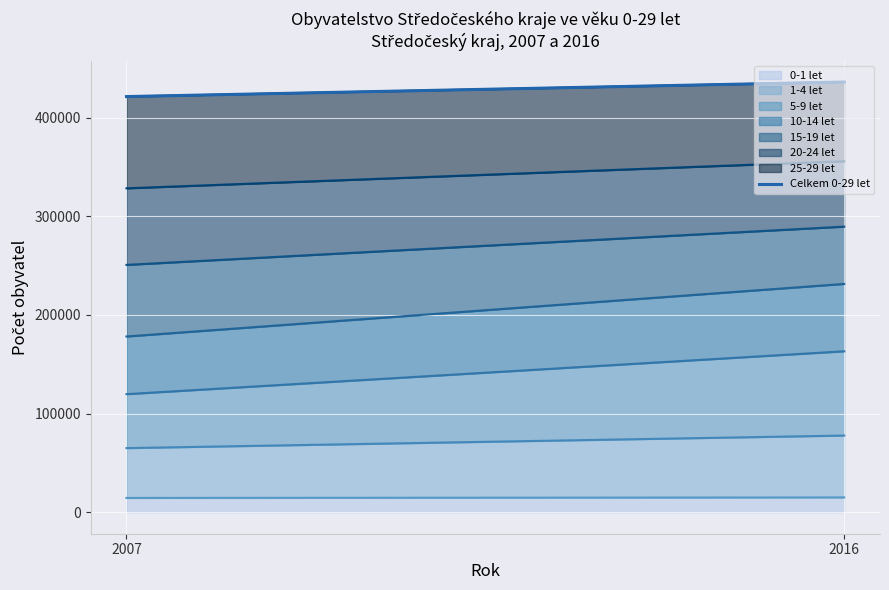

Which category has the highest value across all series?

2016